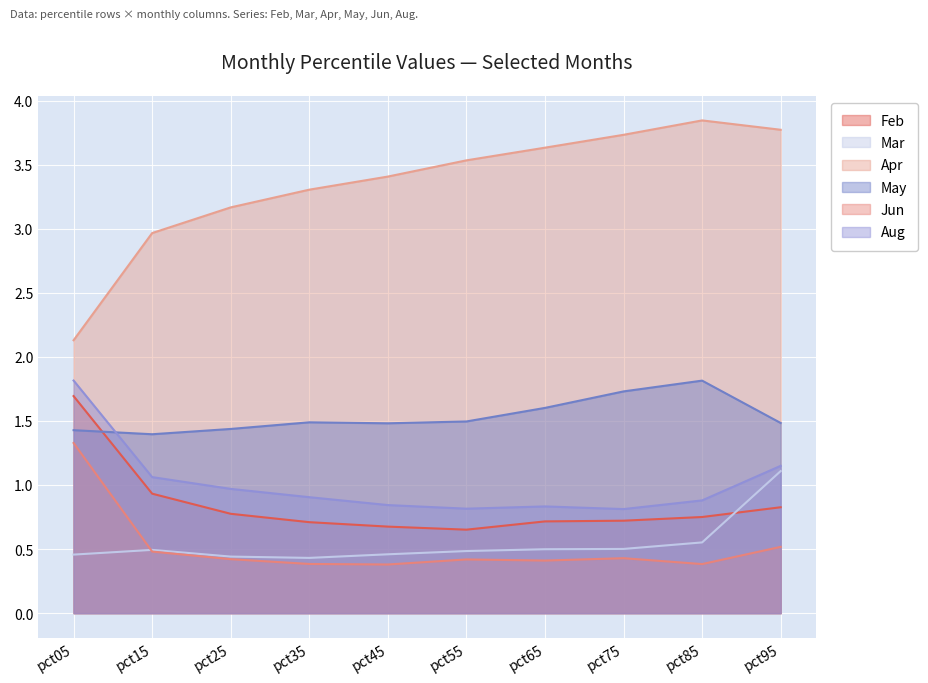

Does the chart display data point markers on the line(s)?

No